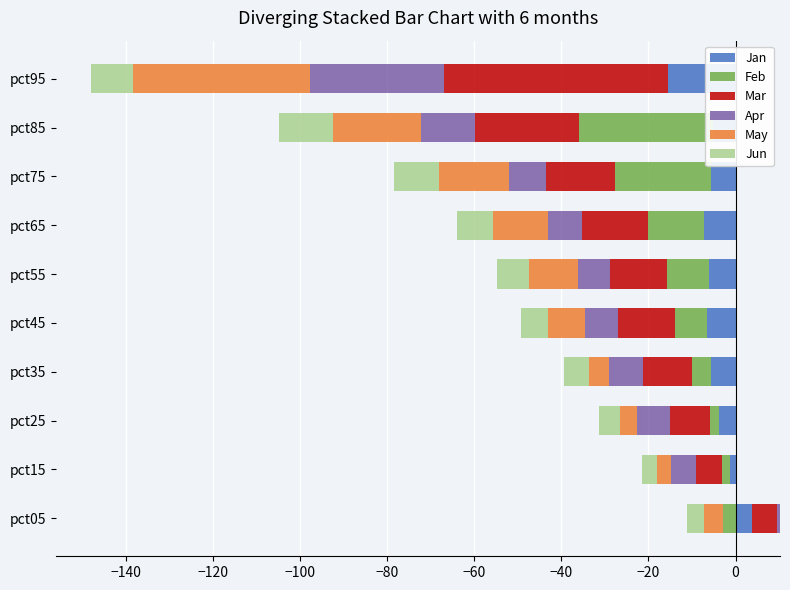

Is the value of Feb at −80 greater than the value of Jan at −60?

Yes